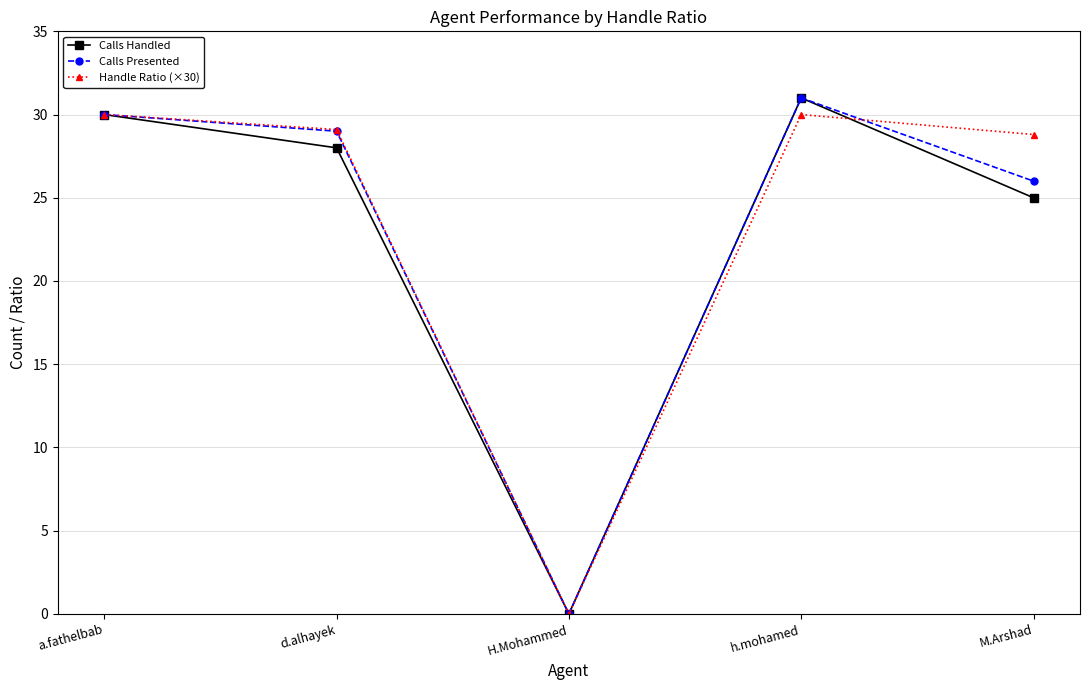

True or false: Handle Ratio (×30) and Calls Handled intersect in this chart.

True